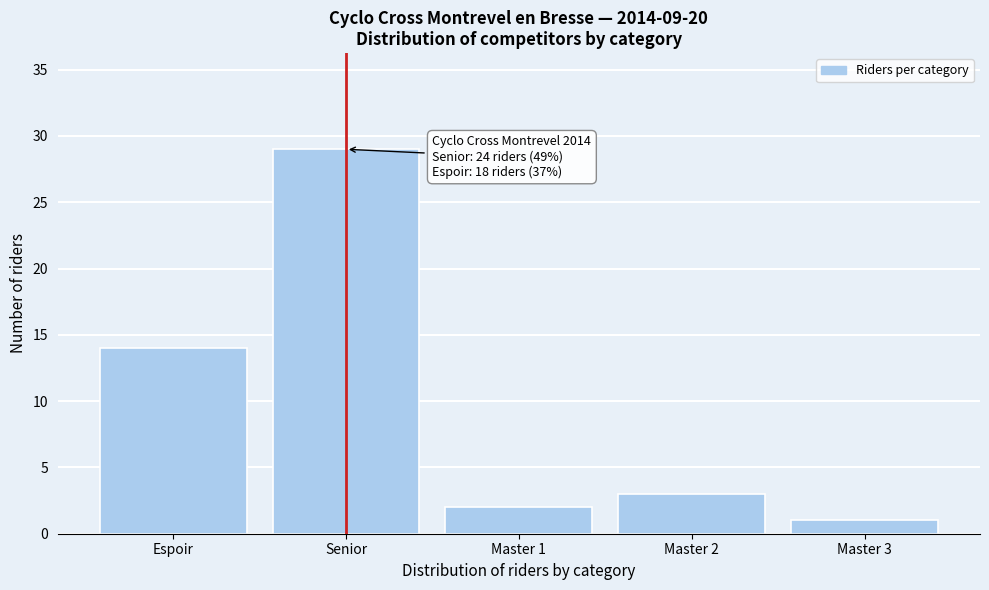

Reading left to right, what are all the values shown in this chart?

14	29	2	3	1